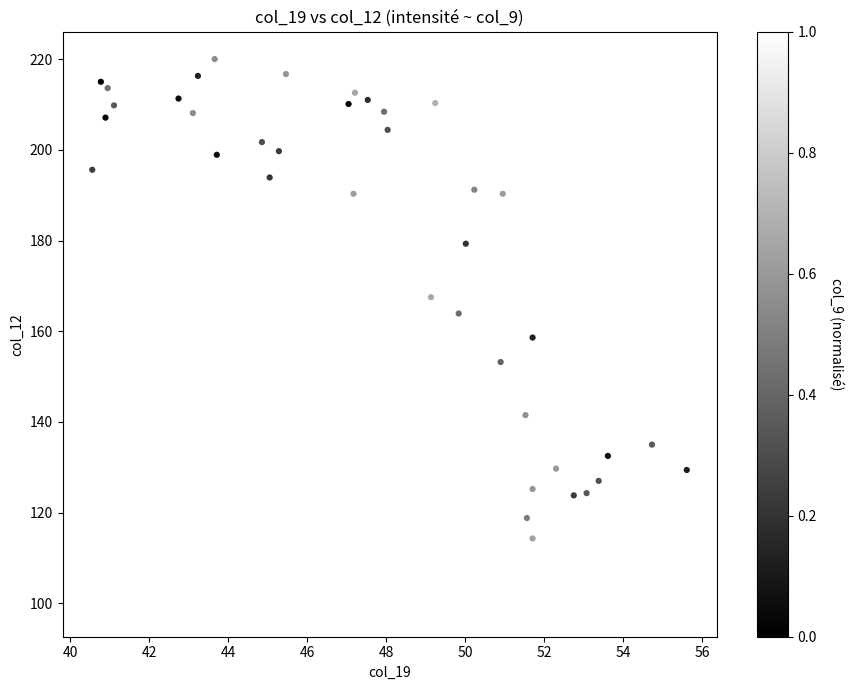

What is the range of Y values (max minus min)?

121.3